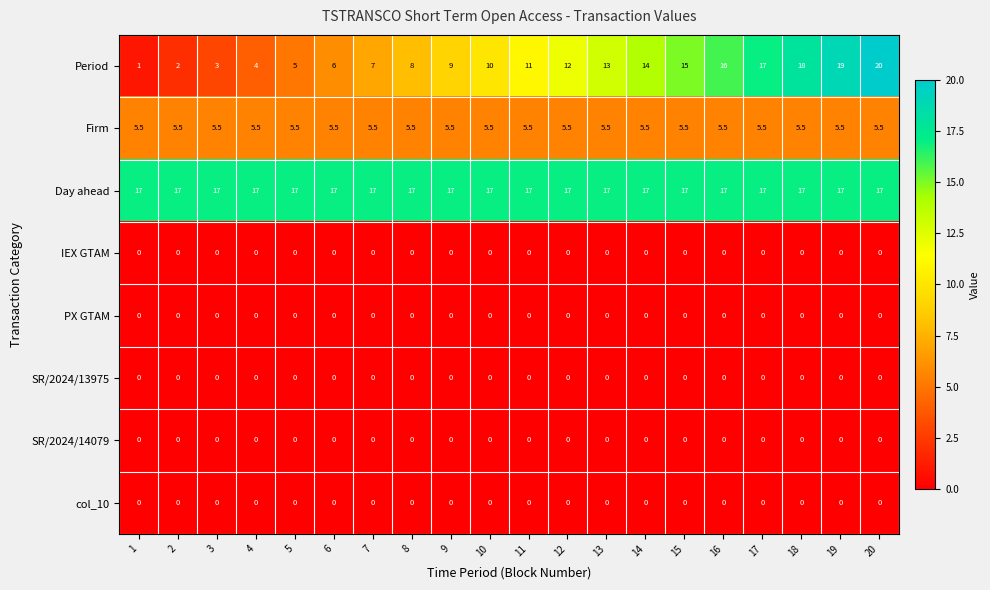

Which series has the largest range (max minus min)?

Period